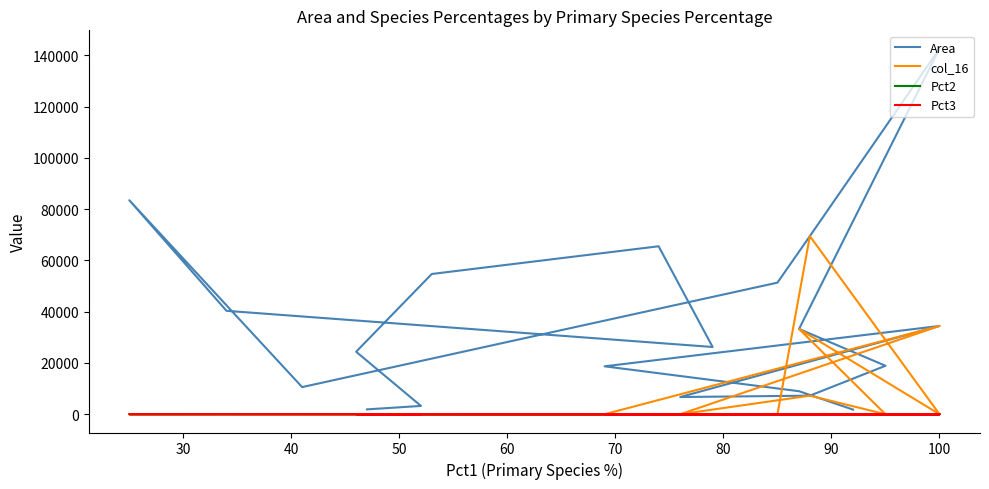

How many categories are shown in the chart?

20